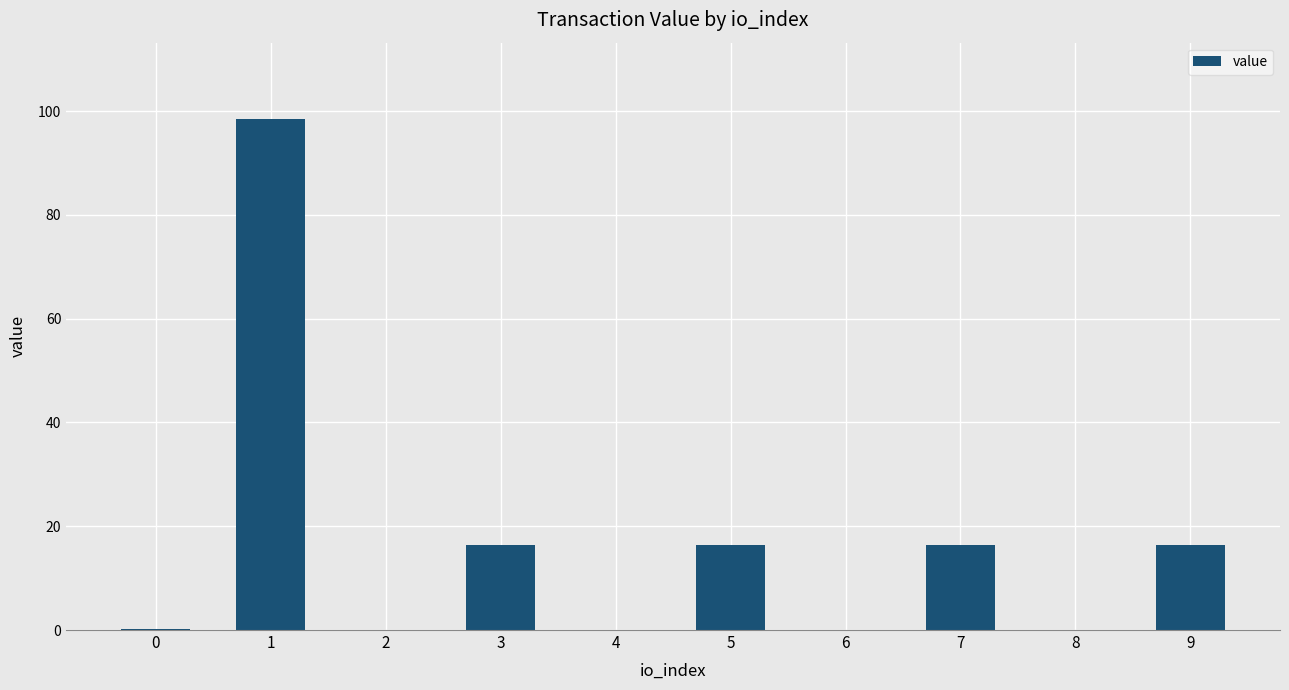

The value at 3 is 10.7. True or false?

False